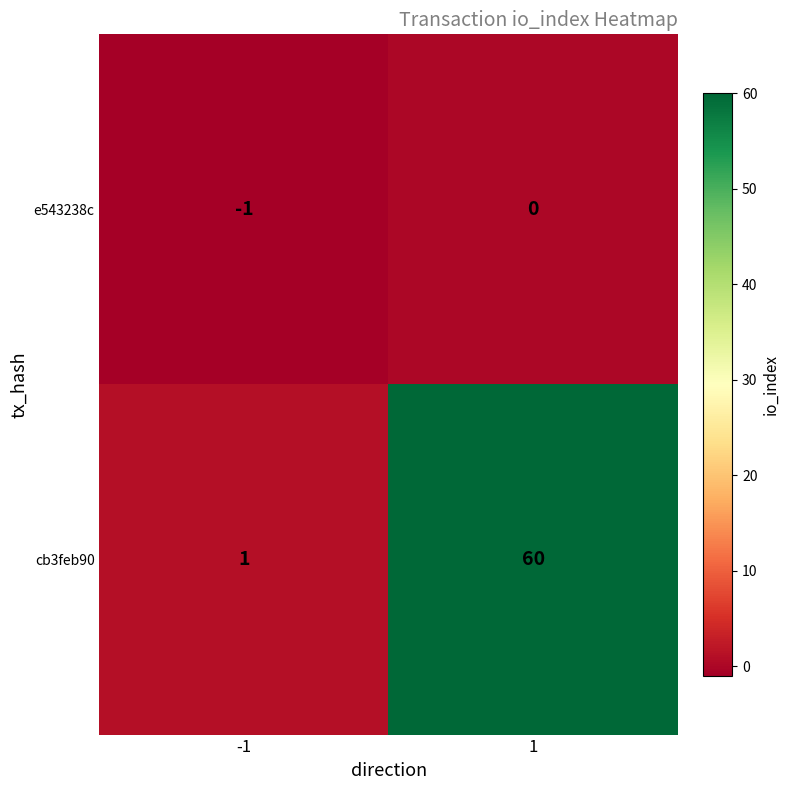

List the series in order of their overall mean, highest first.

cb3feb90, e543238c